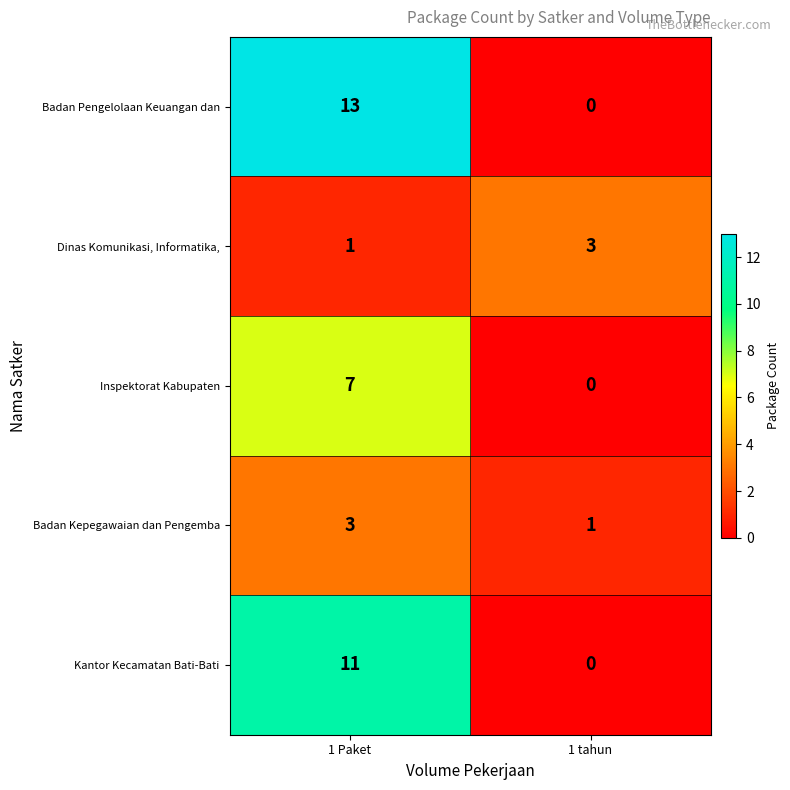

What is the sum of all Dinas Komunikasi, Informatika, values?

4